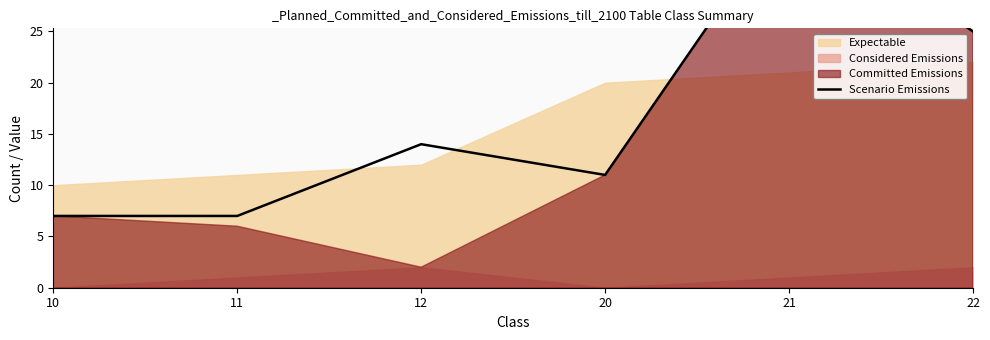

What is the maximum value shown in the chart?

37